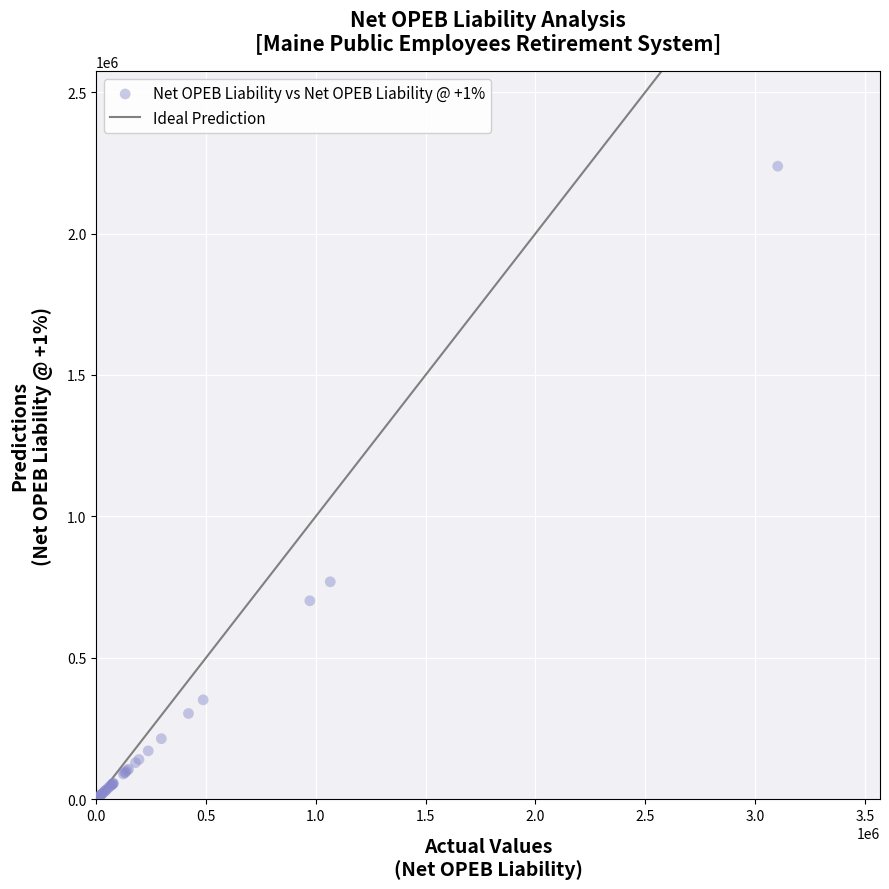

What Y value in the scatter plot is closest to 1119120?

768688